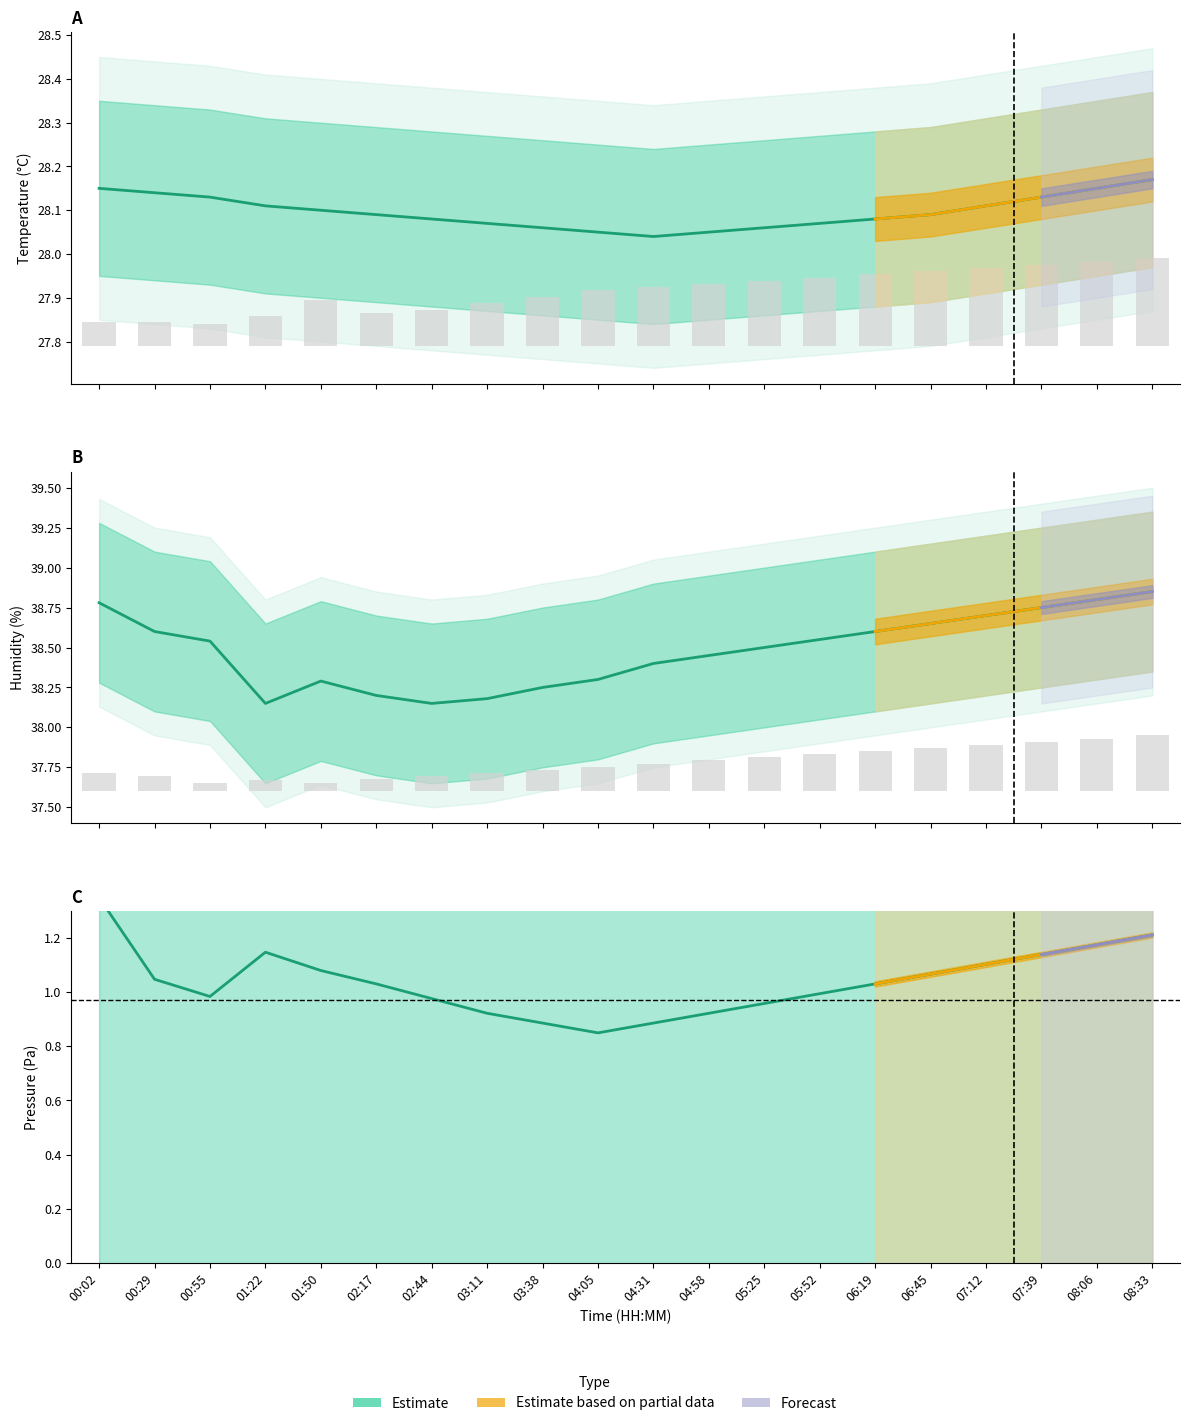

List the series in order of their peak value, highest first.

BME280_humidity, BME280_temperature, BME280_pressure_scaled